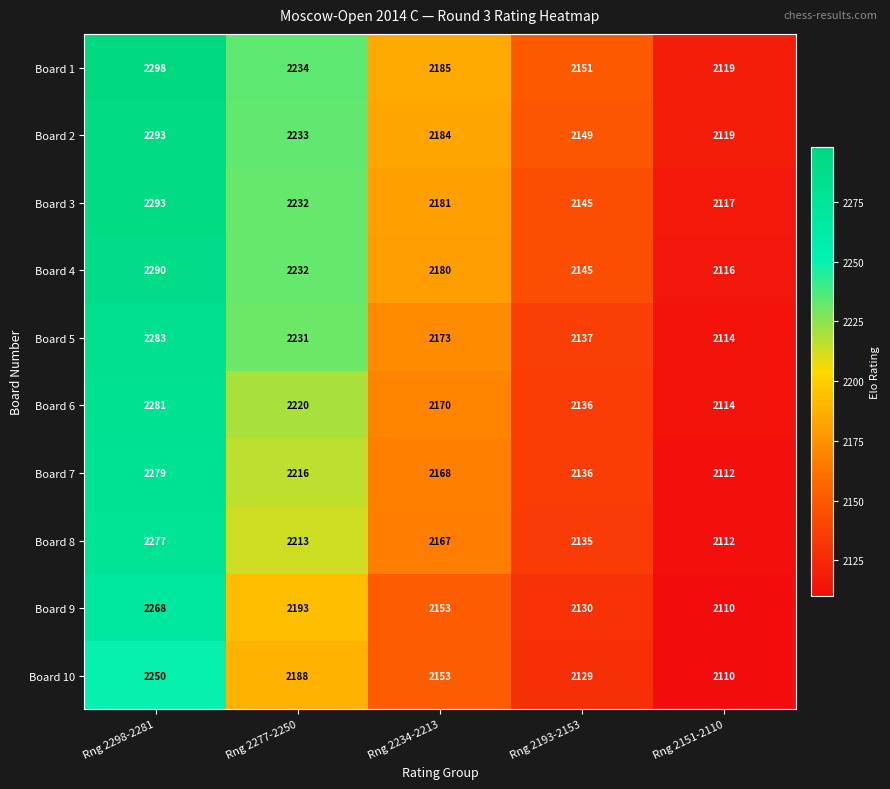

Rank the categories by Board 7 value from lowest to highest.

Rng 2151-2110, Rng 2193-2153, Rng 2234-2213, Rng 2277-2250, Rng 2298-2281